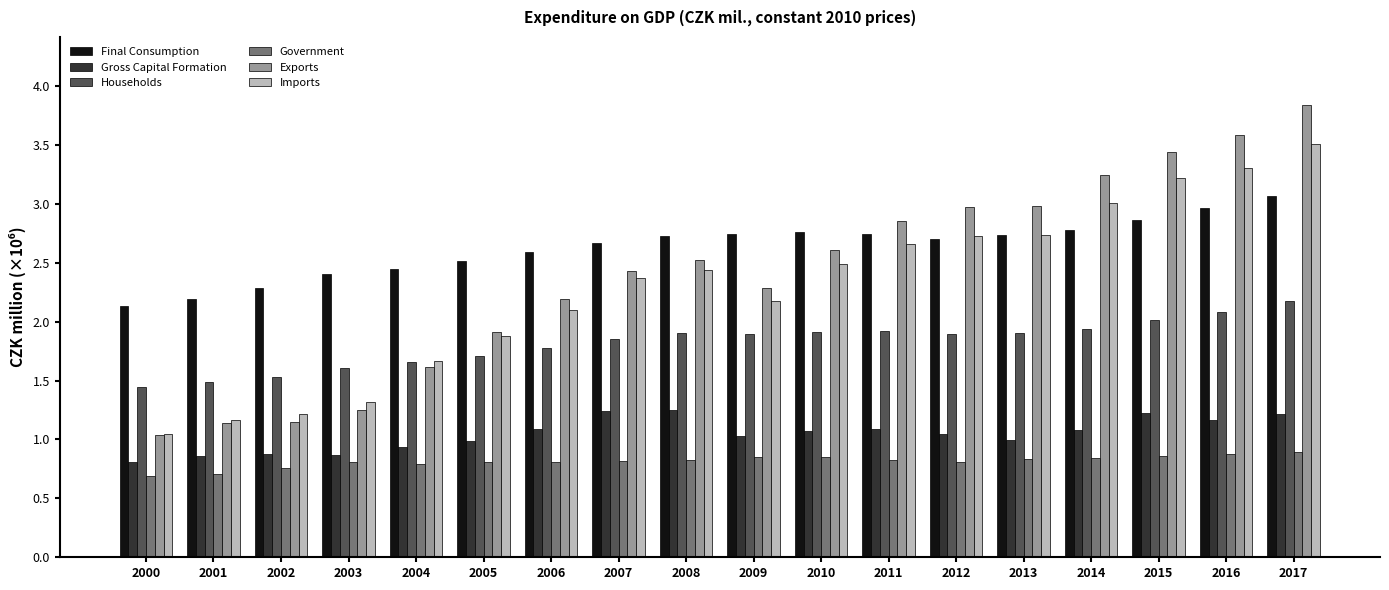

Which series has the largest range (max minus min)?

Exports